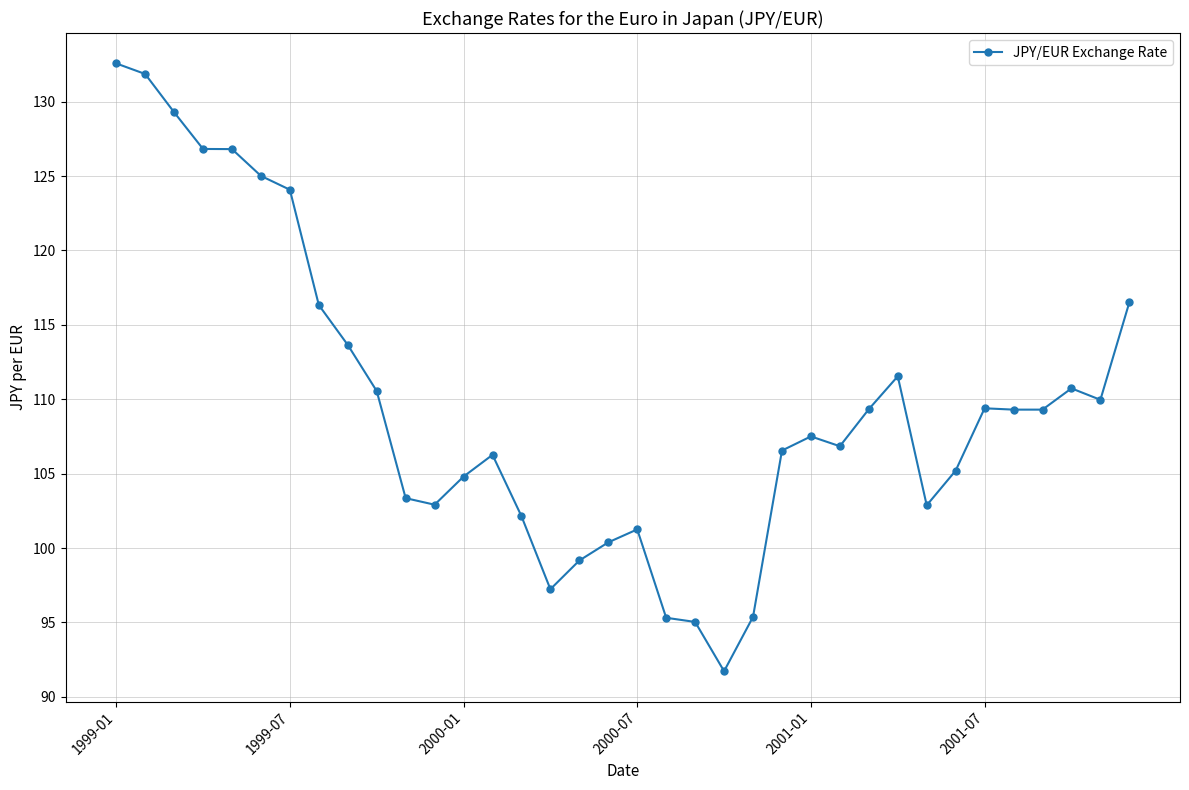

What is the average value?

109.6